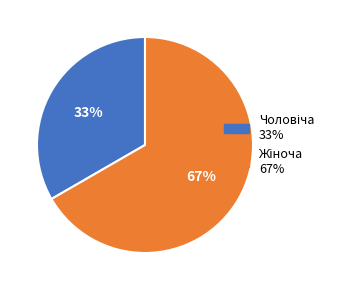

To the nearest percent, what is the average slice percentage?

50%